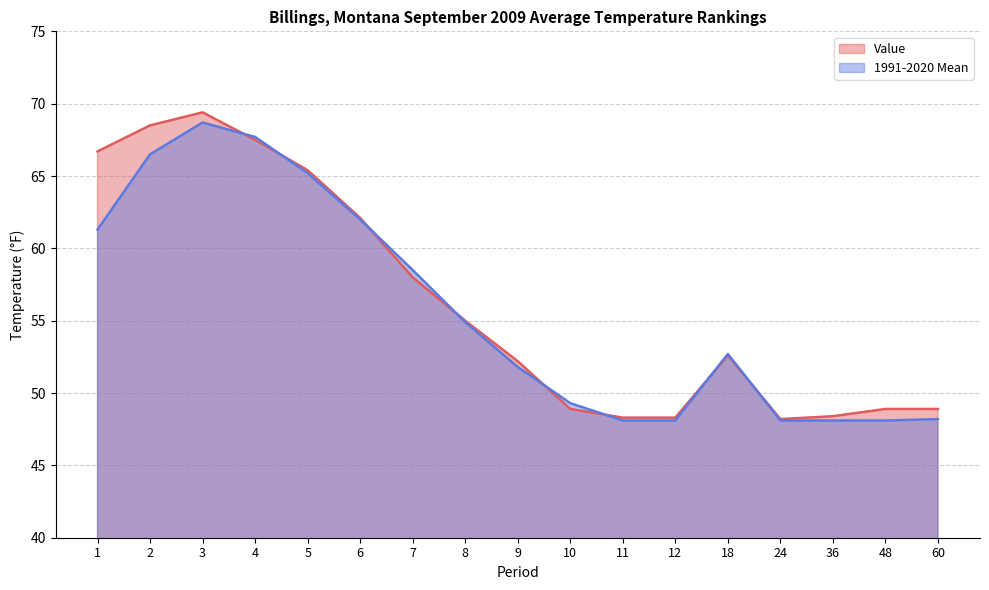

Which has a higher value, 9 or 18?

18